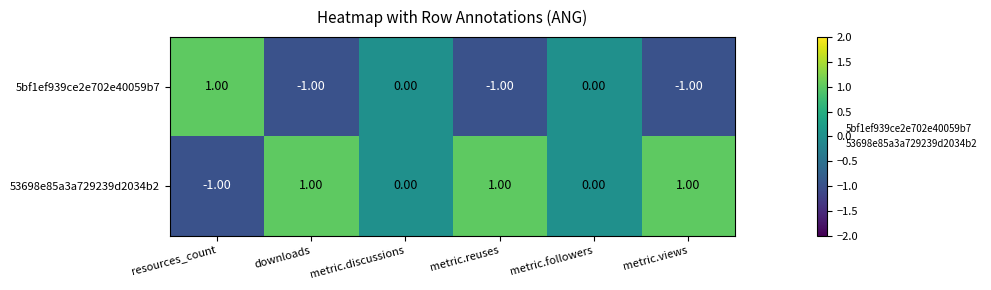

Is the value of 53698e85a3a729239d2034b2 at downloads greater than the value of 5bf1ef939ce2e702e40059b7 at metric.discussions?

Yes